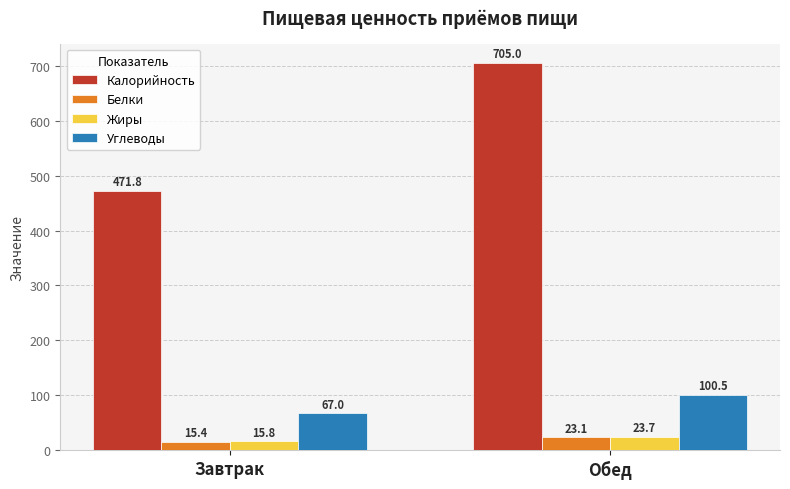

Between Завтрак and Обед, which series saw the biggest shift?

Калорийность